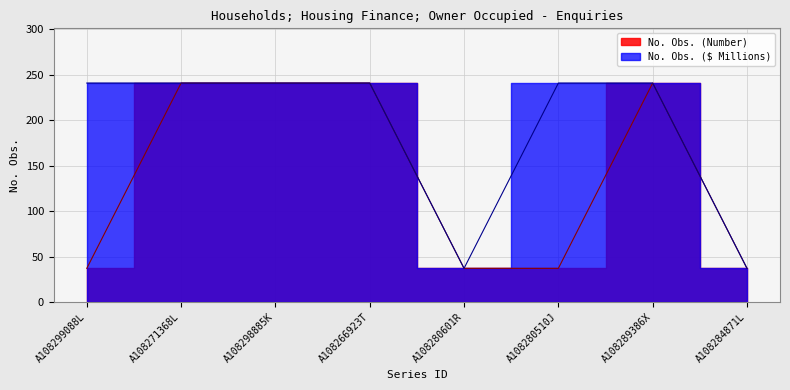

True or false: No. Obs. (Number) and No. Obs. ($ Millions) intersect in this chart.

False